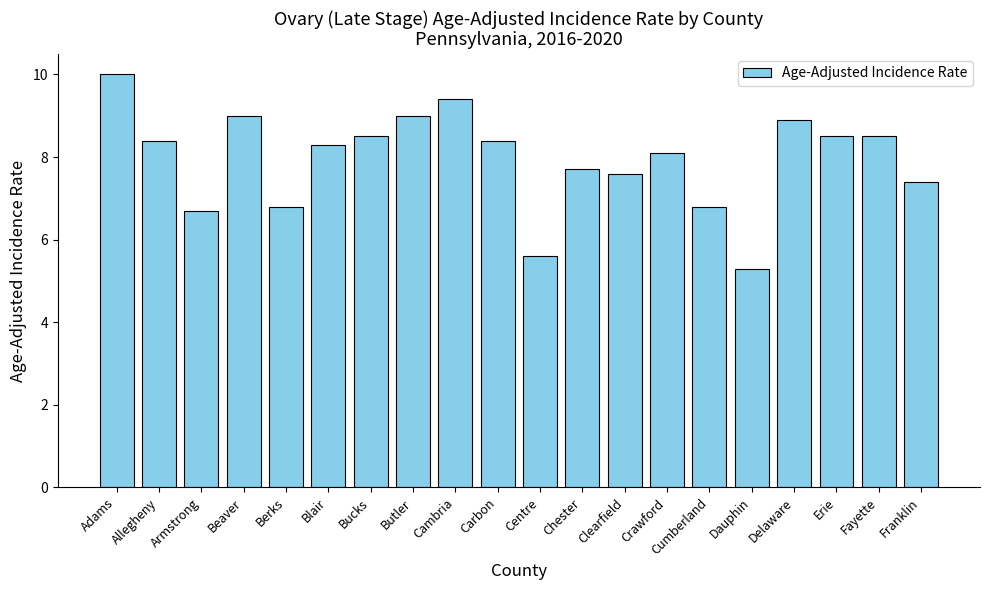

What is the minimum value shown in the chart?

5.3